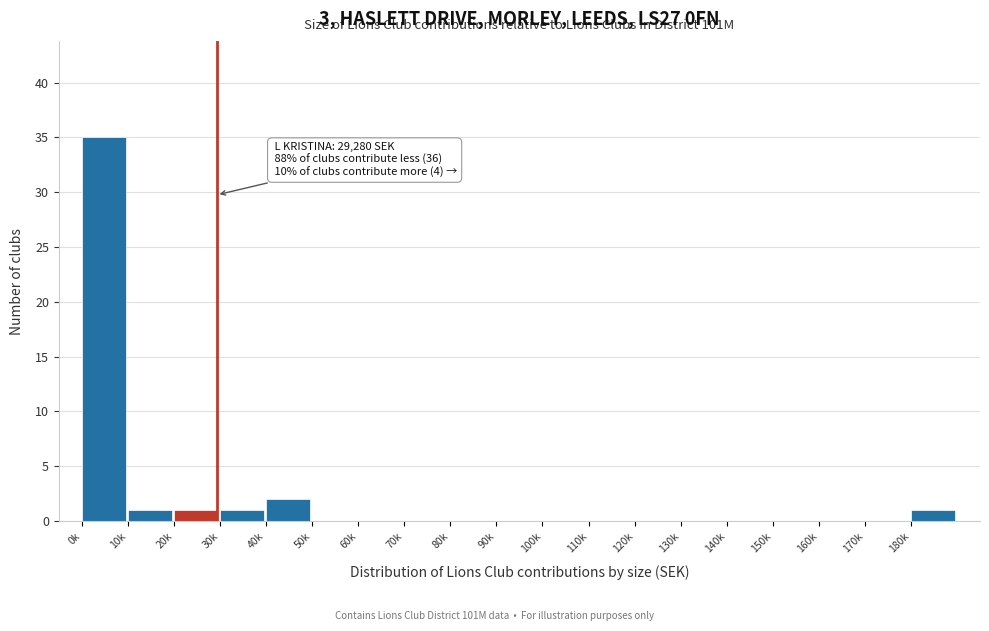

Reading left to right, extract all data points from this chart.

0k=35	10k=1	20k=1	30k=1	40k=2	50k=0	60k=0	70k=0	80k=0	90k=0	100k=0	110k=0	120k=0	130k=0	140k=0	150k=0	160k=0	170k=0	180k=1